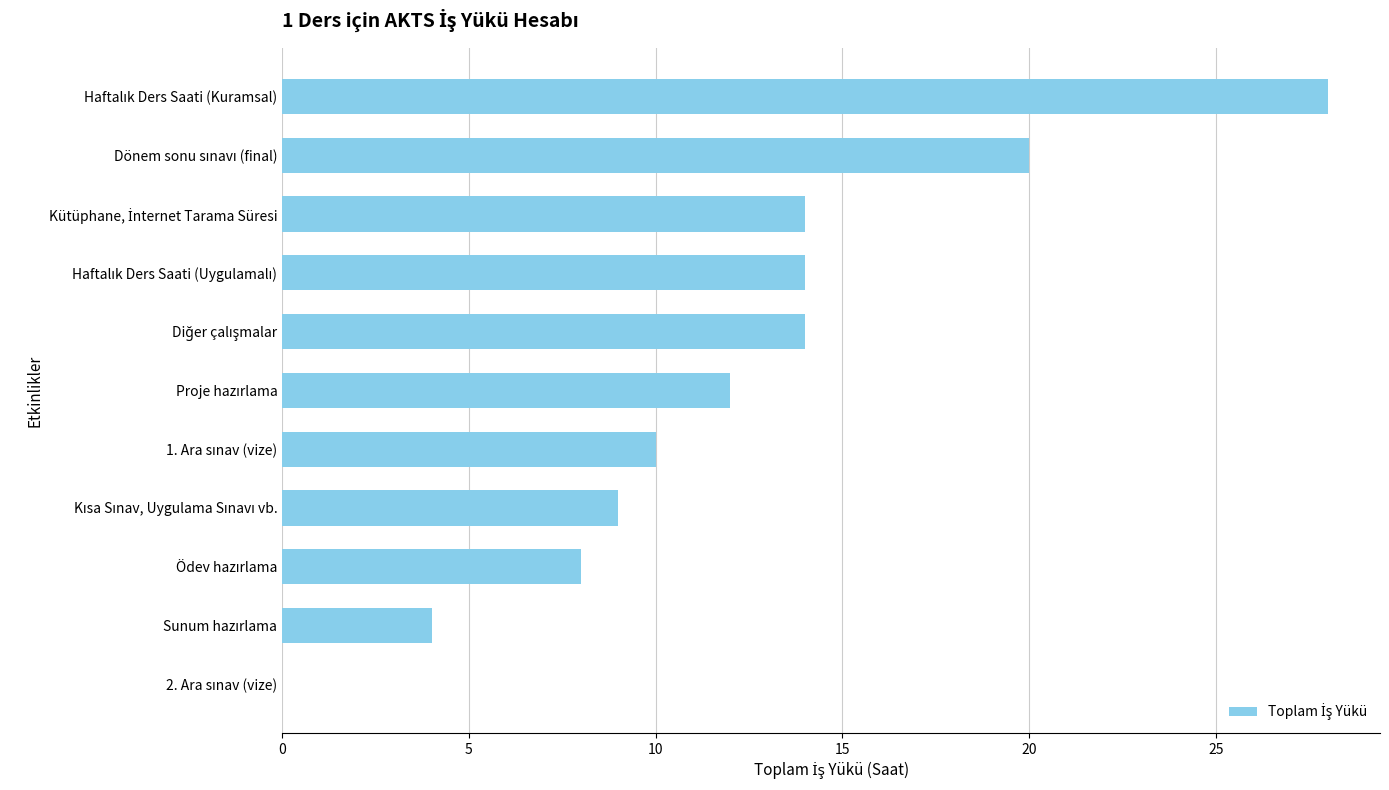

What is the sum of all values?

133